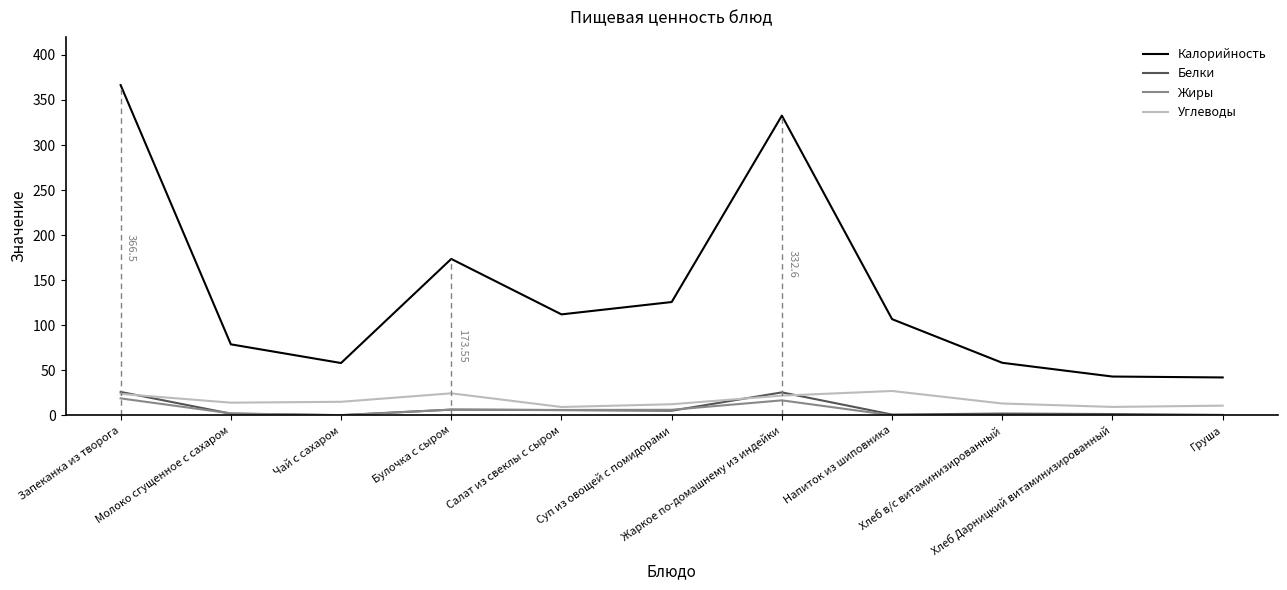

Count the number of data series in this chart.

4